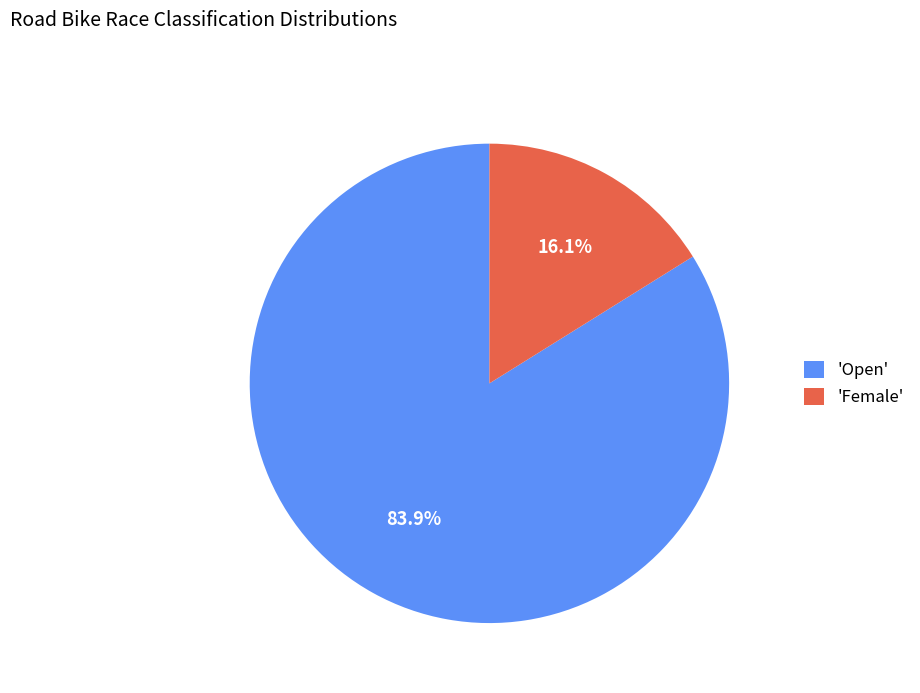

Rank the categories by value from highest to lowest.

'Open', 'Female'